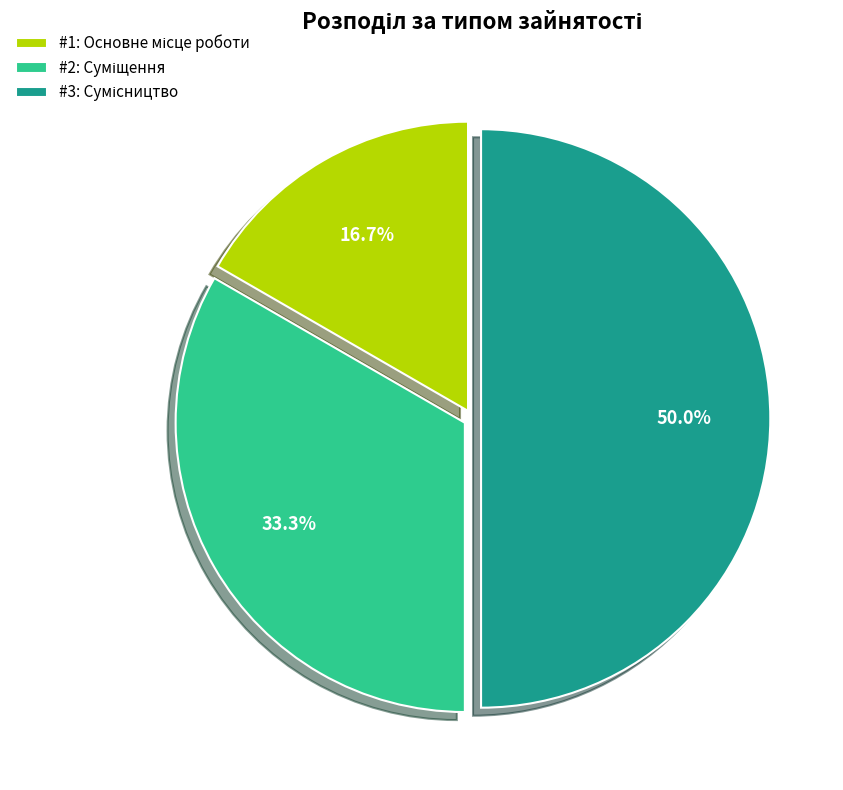

Is there any slice that represents more than half of the pie?

No